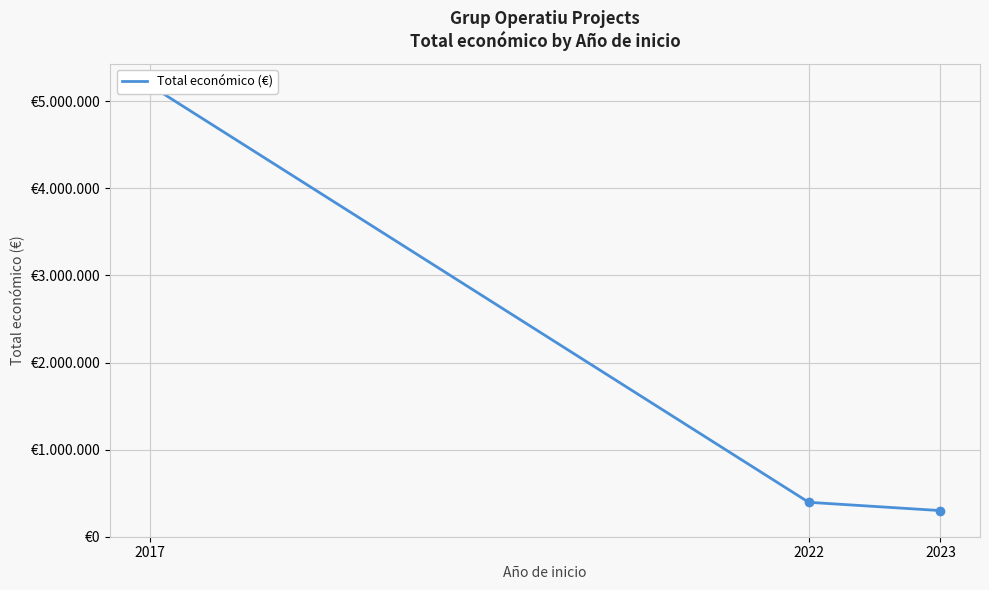

The chart shows a value of 299994 at 2023. True or false?

True